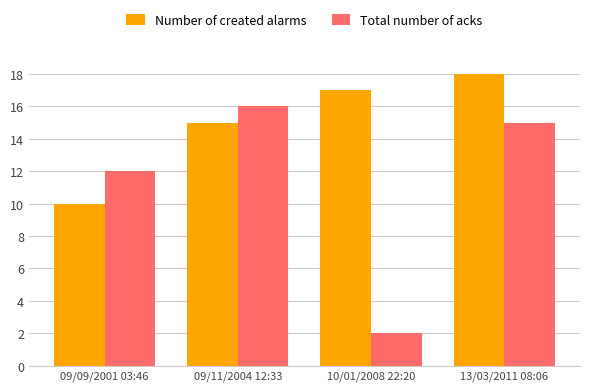

What is the difference between the second highest and minimum values in the Total number of acks series?

13